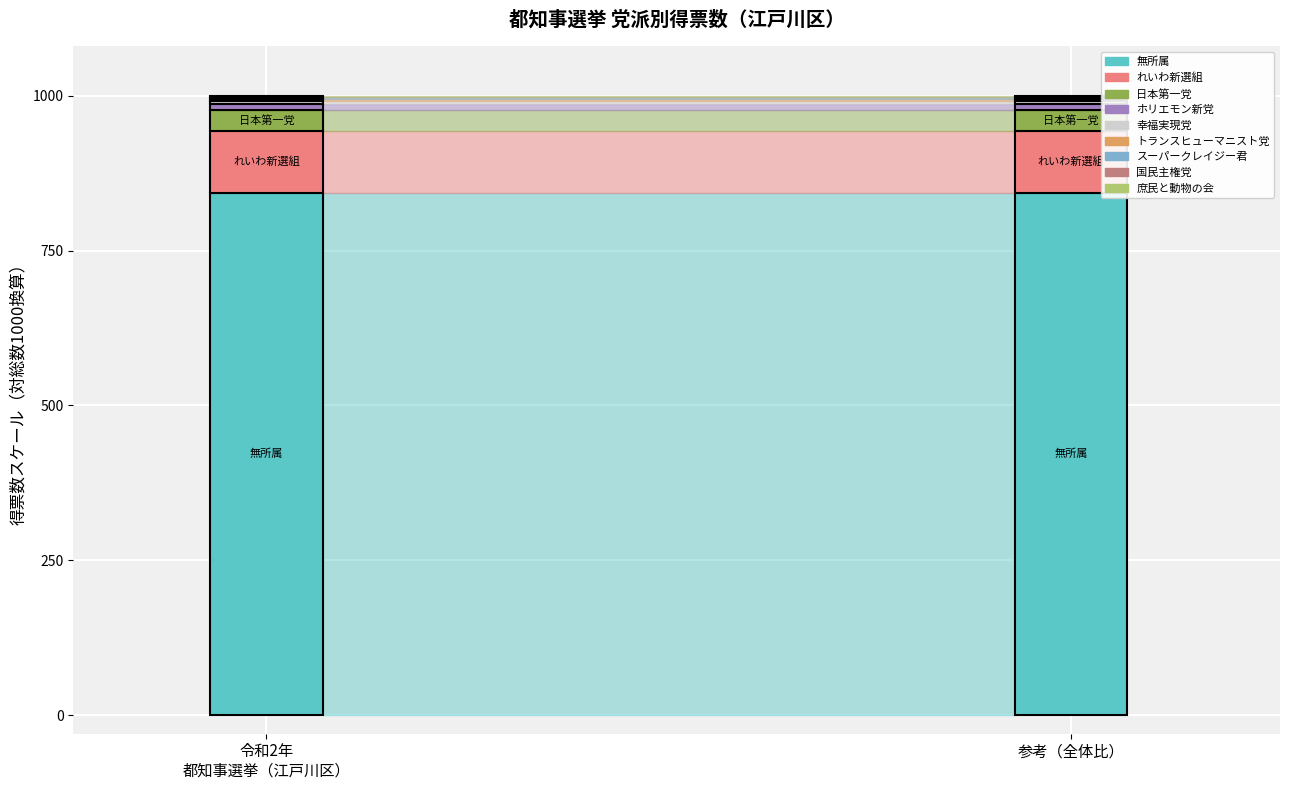

Reading left to right, list all the values displayed in this chart.

233700.6	28021.0	9250.9	2733.0	1158.0	1130.0	598.1	330.0	310.4